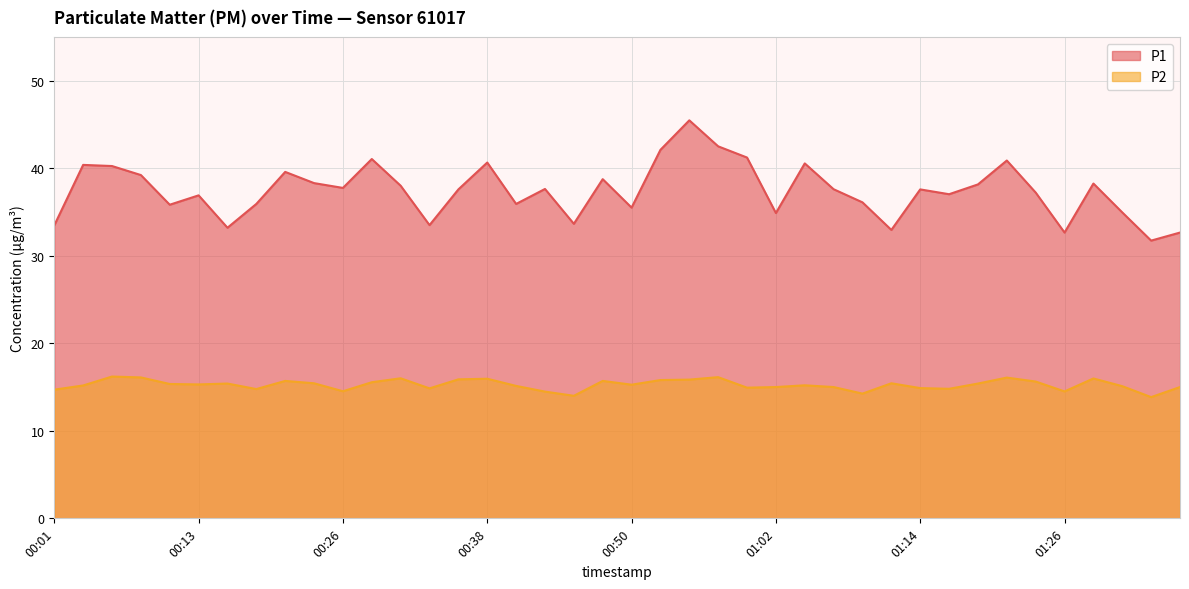

Reading left to right, extract all data points from this chart.

P1: 33.5	40.4	40.2	39.2	35.8	36.9	33.2	35.9	39.6	38.3	37.8	41.0	38.0	33.5	37.6	40.6	35.9	37.6	33.6	38.8	35.5	42.1	45.5	42.5	41.2	34.9	40.5	37.6	36.1	33.0	37.6	37.0	38.1	40.9	37.2	32.6	38.2	35.0	31.7	32.6
P2: 14.7	15.2	16.2	16.1	15.3	15.3	15.4	14.8	15.7	15.4	14.5	15.6	16.0	14.8	15.9	15.9	15.1	14.5	14.0	15.7	15.3	15.8	15.8	16.1	14.9	15.0	15.2	15.0	14.2	15.4	14.9	14.8	15.4	16.1	15.6	14.5	16.0	15.1	13.8	15.0